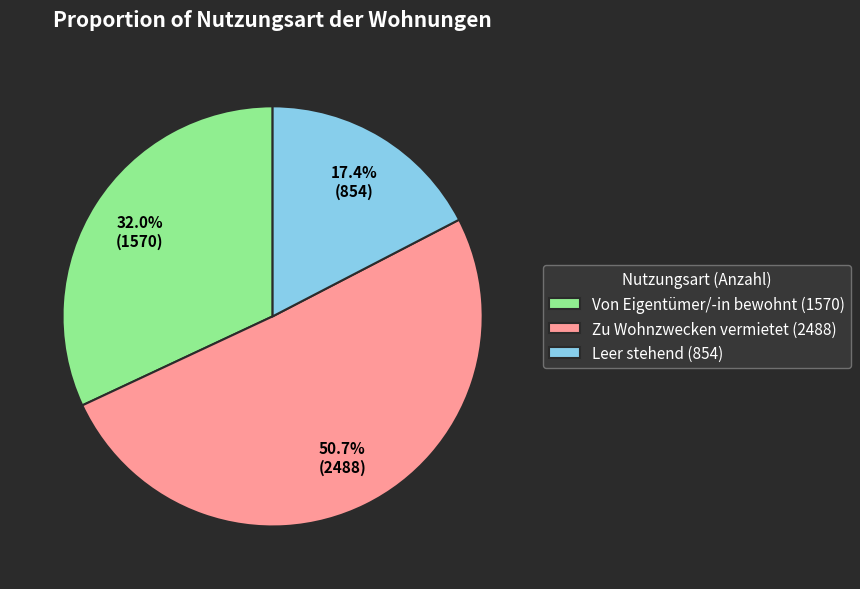

True or false: Zu Wohnzwecken vermietet accounts for 41% of the total.

False